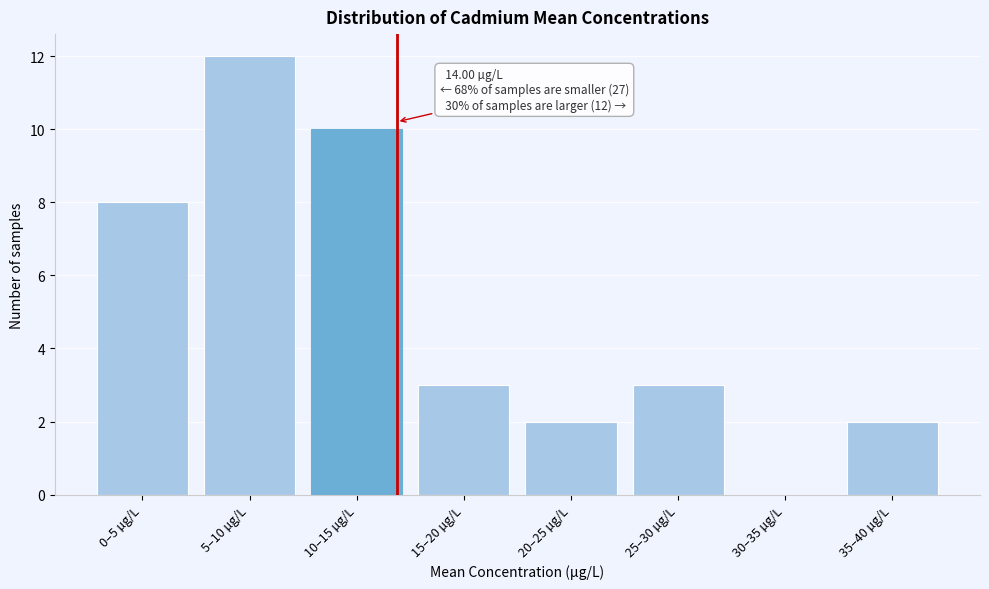

Reading right to left, what are all the values shown in this chart?

35–40 µg/L=2	30–35 µg/L=0	25–30 µg/L=3	20–25 µg/L=2	15–20 µg/L=3	10–15 µg/L=10	5–10 µg/L=12	0–5 µg/L=8